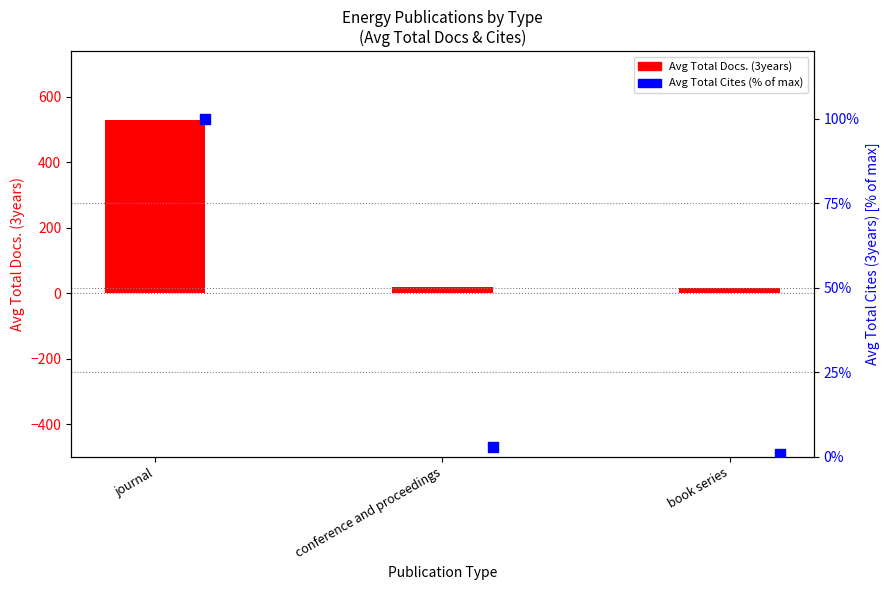

What are all the series names shown in the legend?

Avg Total Docs. (3years), Avg Total Cites % of max